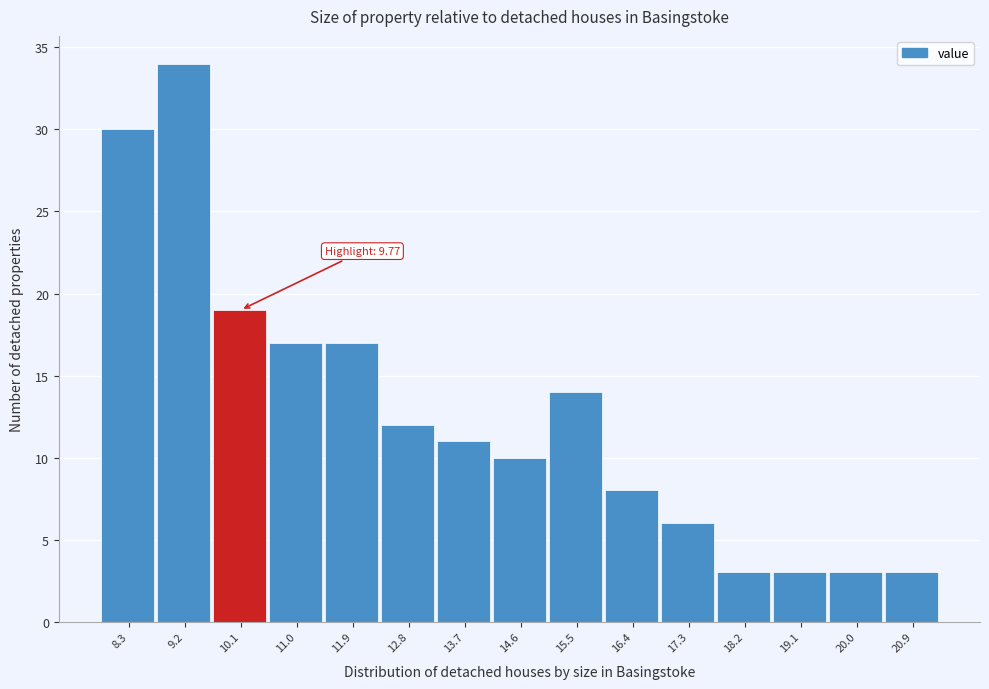

Over which range of the x-axis is the bar tallest?

8.7 to 9.6